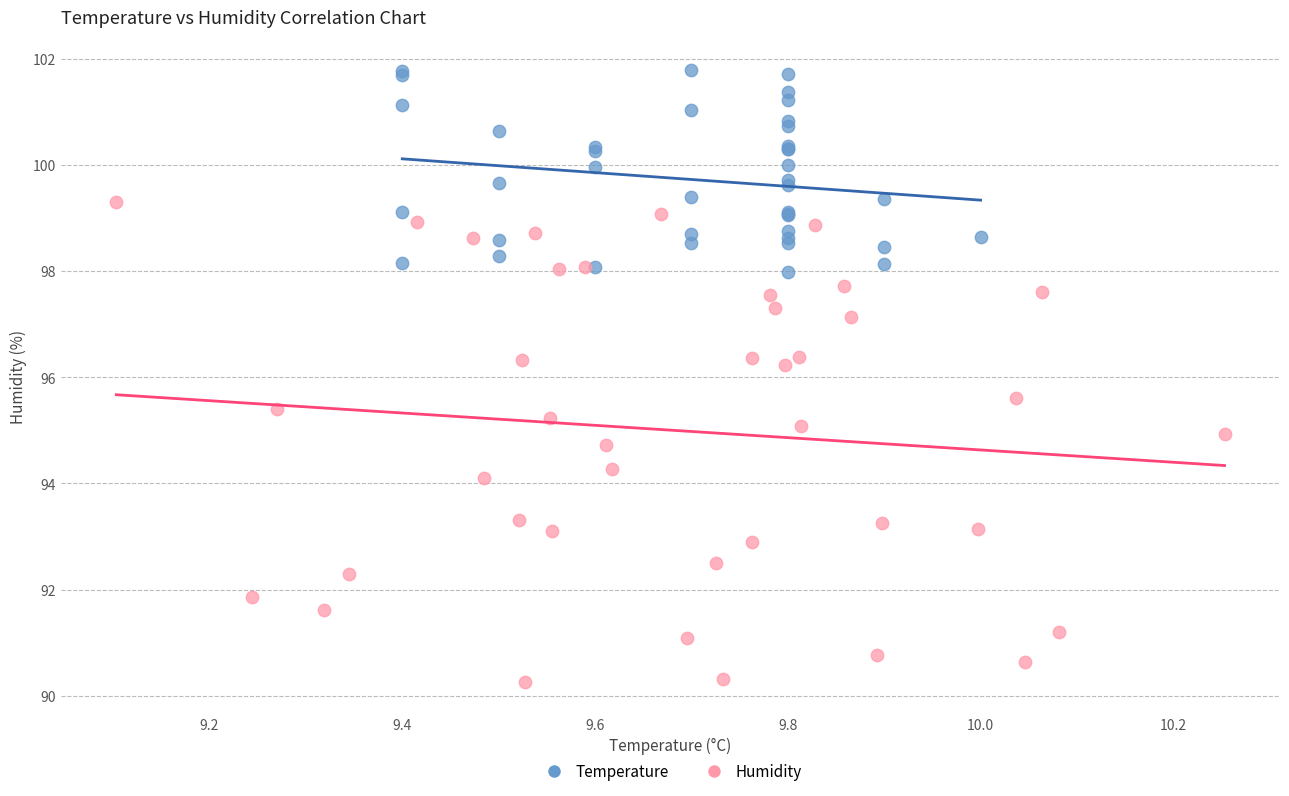

Which series contains the lowest Y value?

Humidity